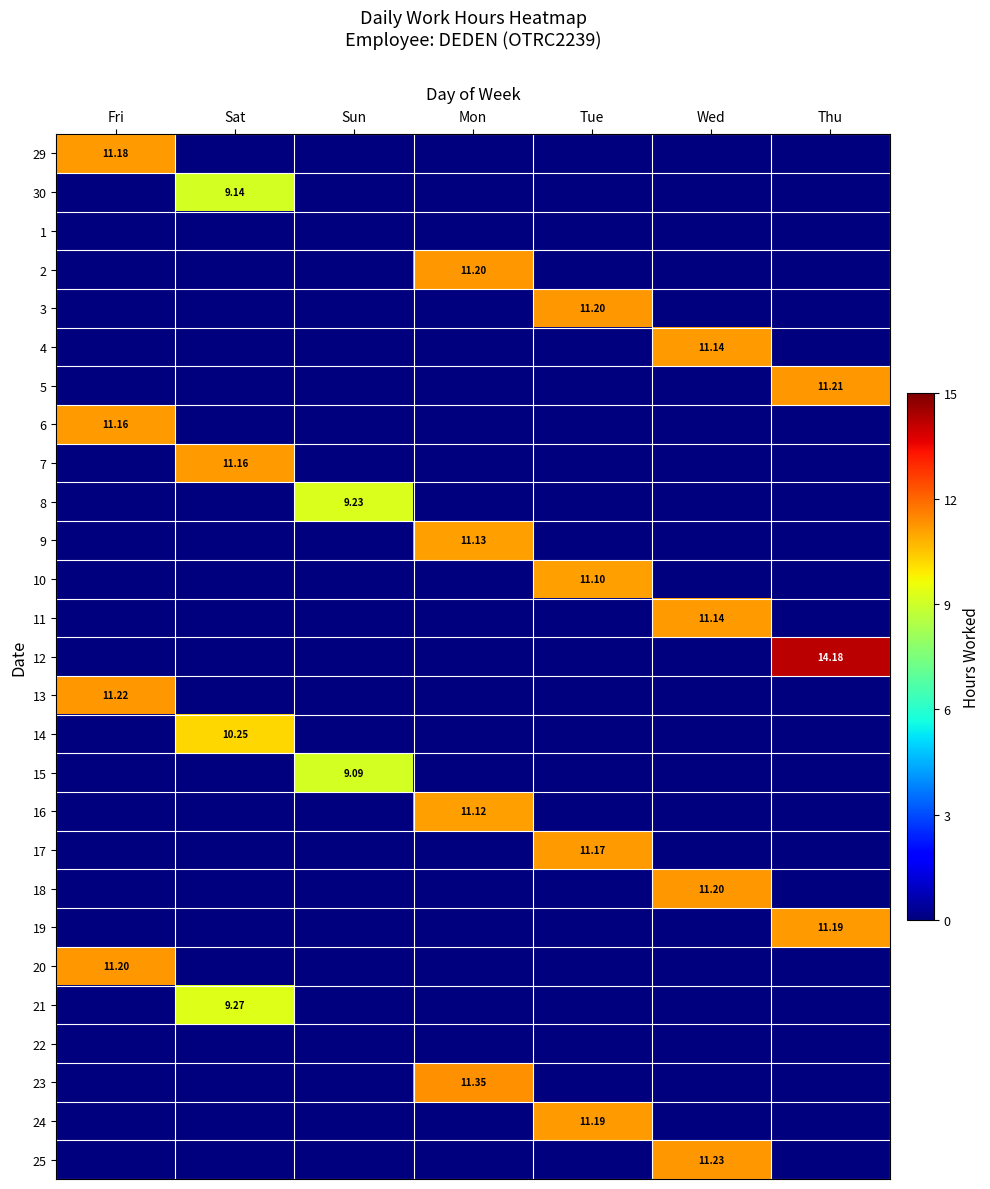

Rank the categories by 7 value from lowest to highest.

Fri, Sun, Mon, Tue, Wed, Thu, Sat